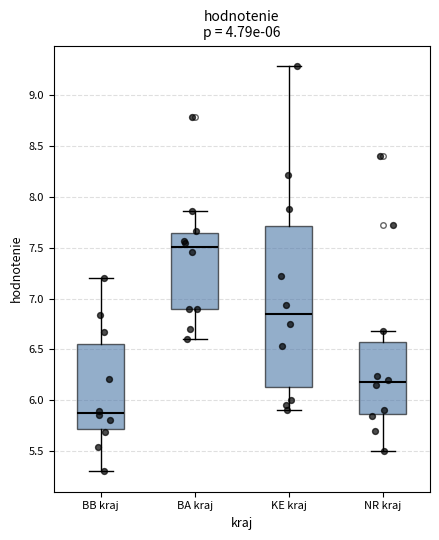

Which box has the highest median line?

BA kraj